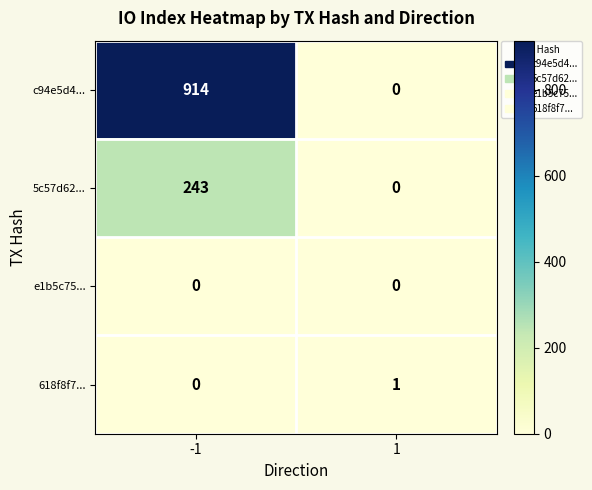

Which series has the largest total across all categories?

c94e5d4...